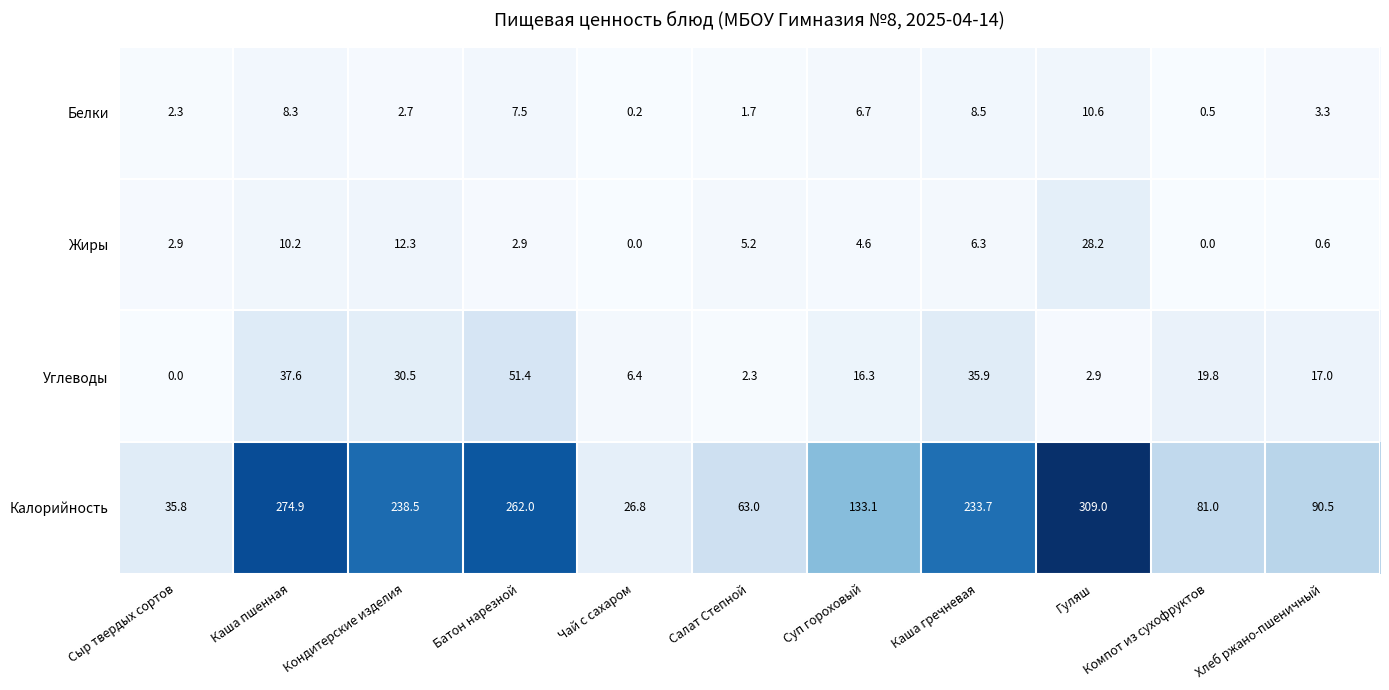

What is the sum of the Калорийность values at Сыр твердых сортов and Компот из сухофруктов?

116.8